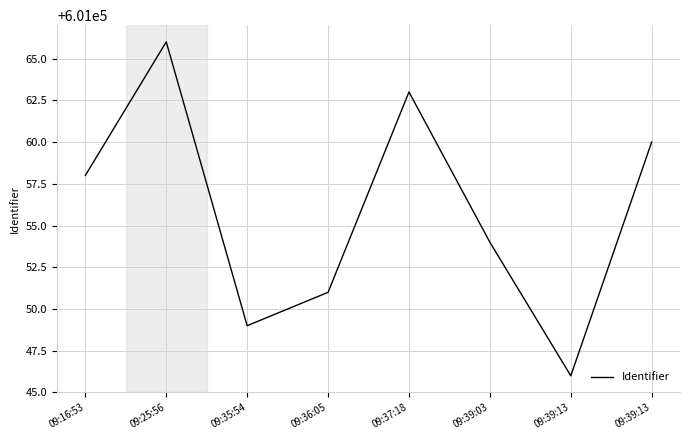

What is the label of the 6th point from the left?

09:39:03